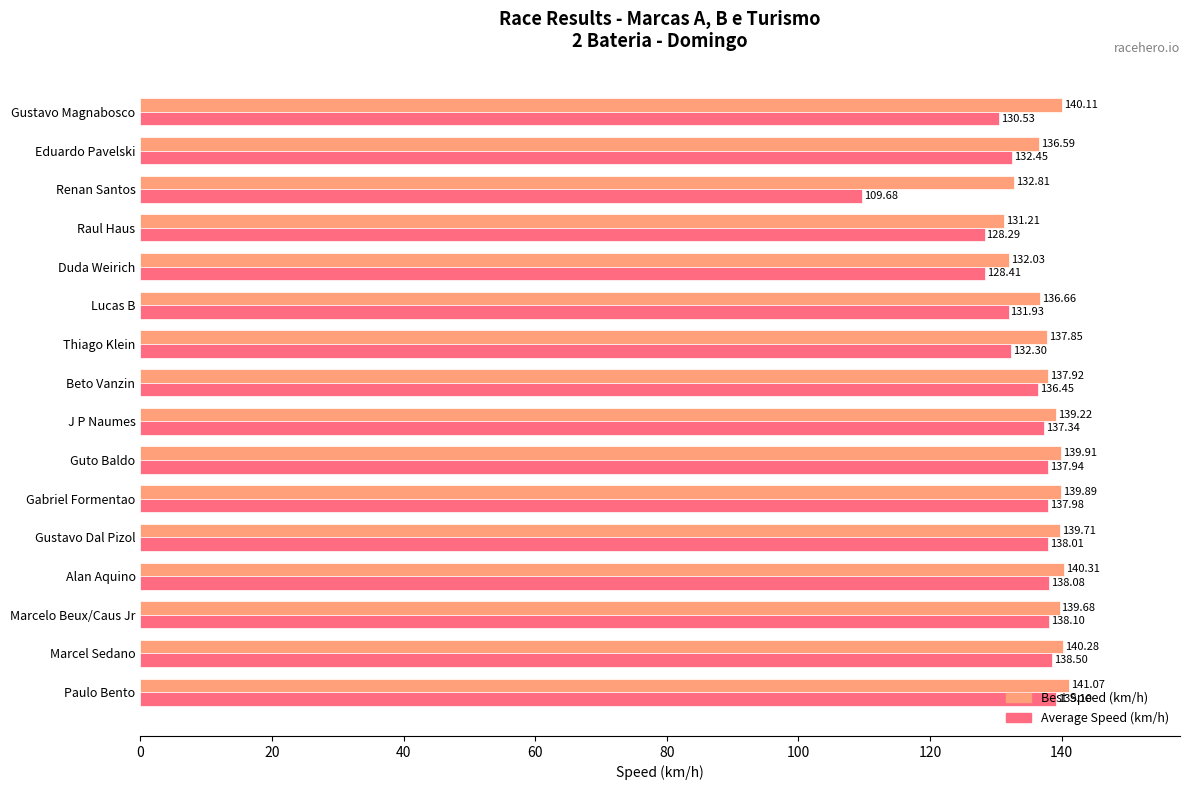

Which series has the largest total across all categories?

Best Speed (km/h)